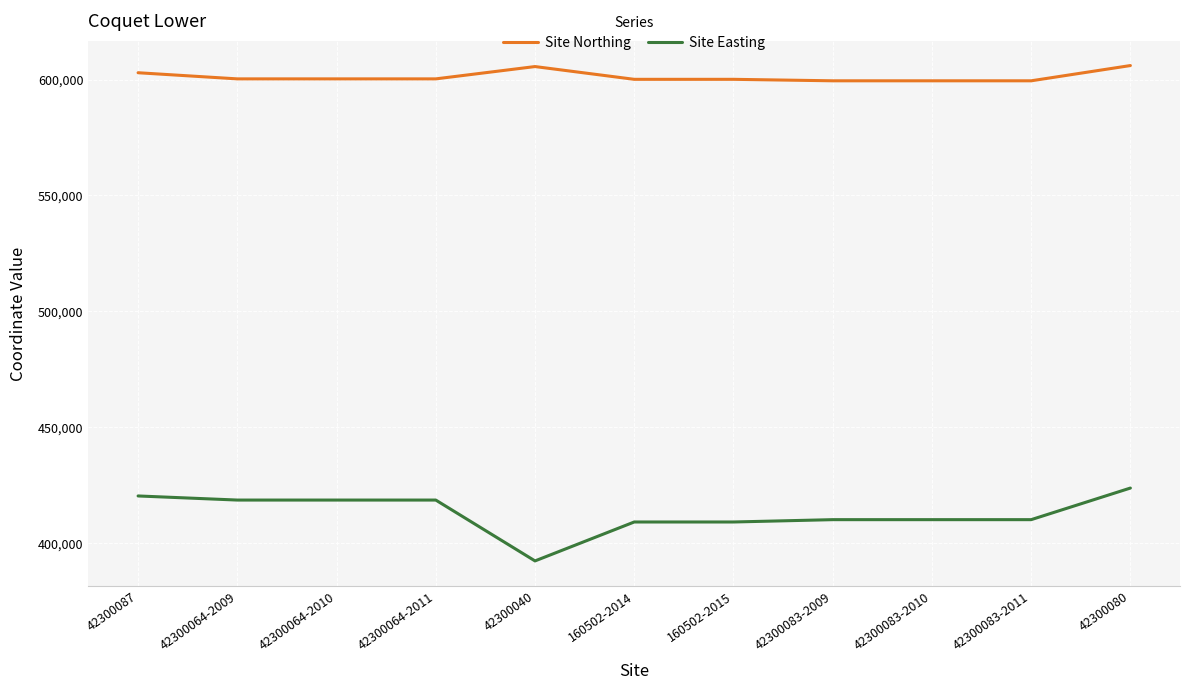

What is the lowest value of the Site Northing series?

599482